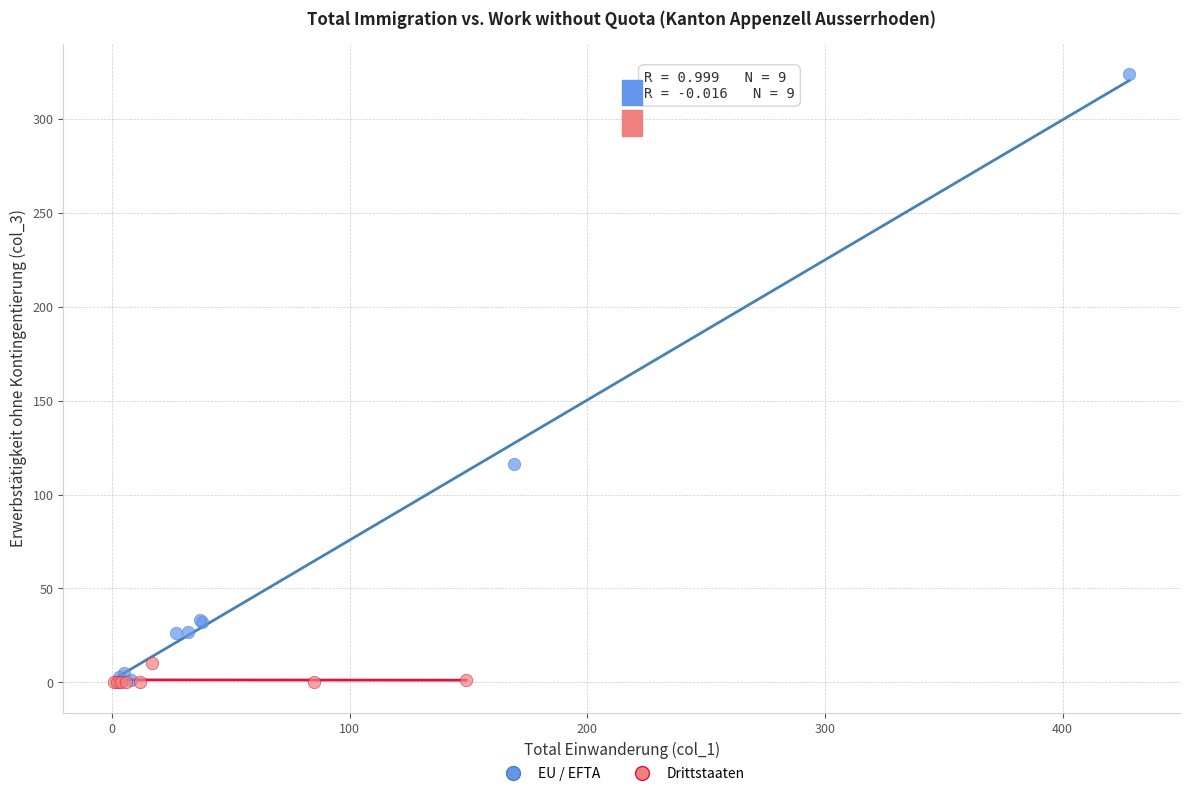

Which series has the widest spread of Y values?

EU / EFTA